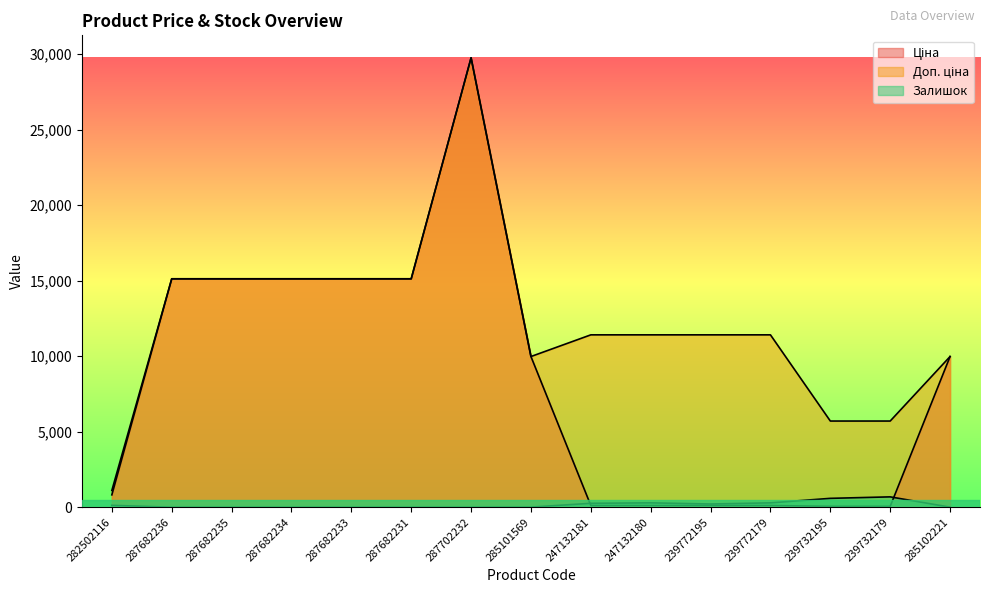

What is the average value of the Ціна series?

8445.7